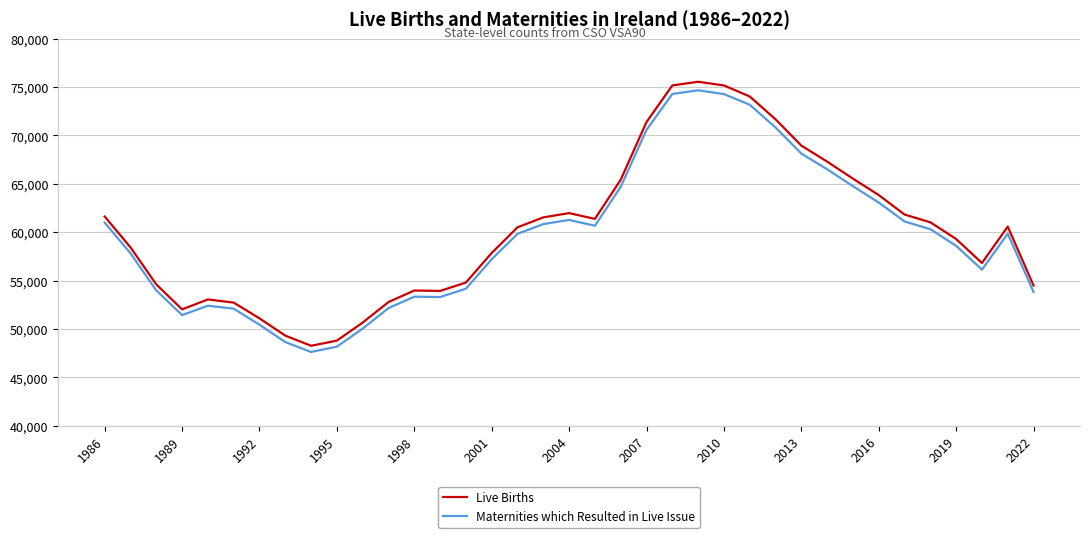

What is the highest value of the Live Births series?

75554